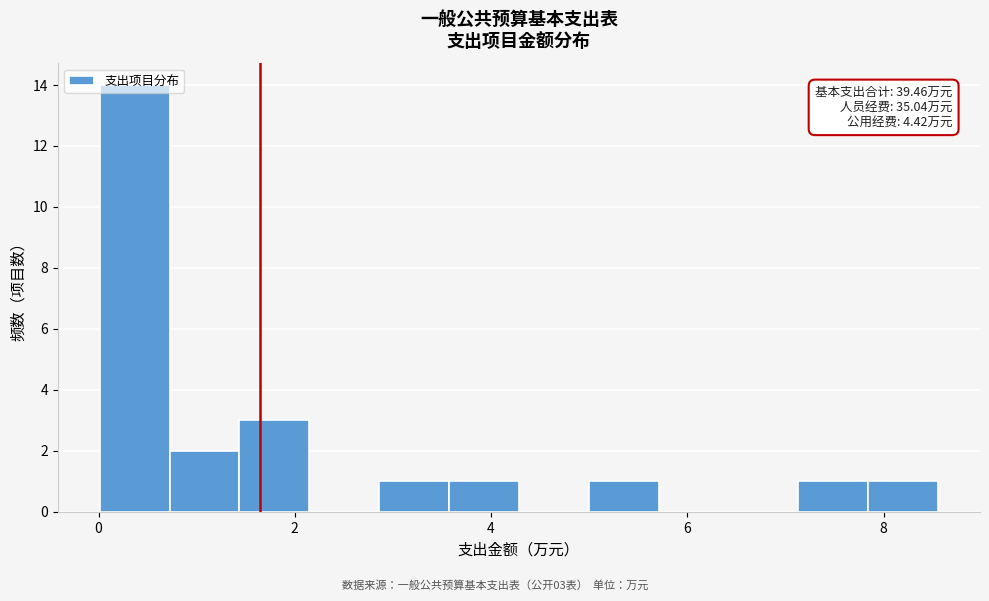

Around what value on the x-axis is the tallest bar? Give the approximate position of its centre, as read against the axis.

0.4